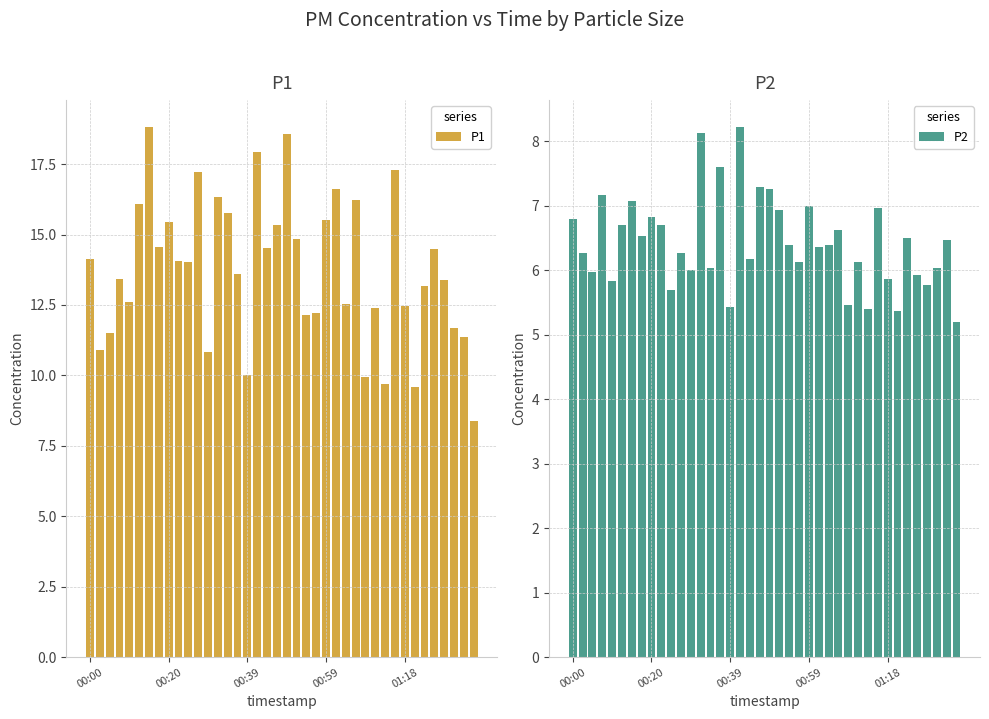

The P1 series shows 16.3 at 13. True or false?

True